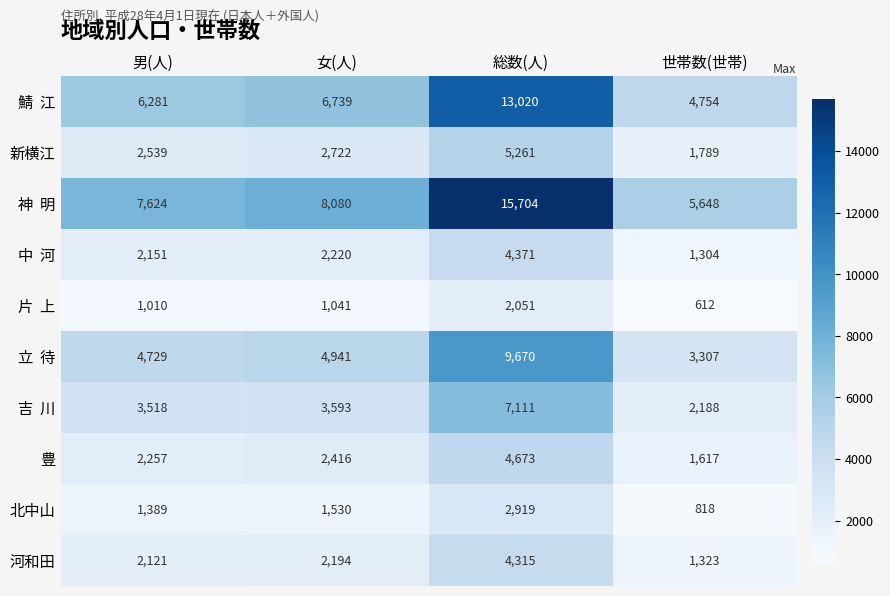

Read the 河和田 value at 世帯数(世帯), to the nearest 10.

1320